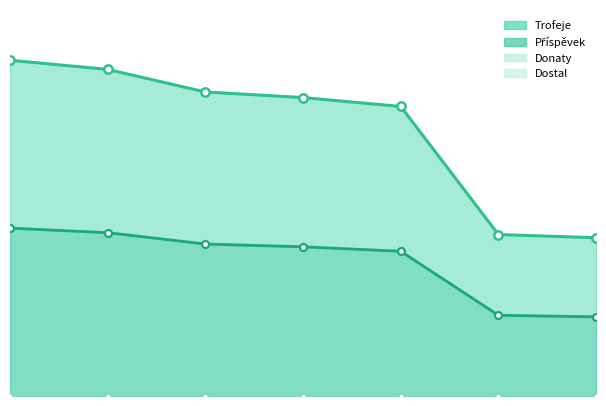

Reading left to right, transcribe all the data shown in this chart.

Trofeje: 1=6530	2=6352	3=5913	4=5804	5=5631	6=3140	7=3079
Příspěvek: 1=3265	2=3176	3=2956	4=2902	5=2815	6=1570	7=1539